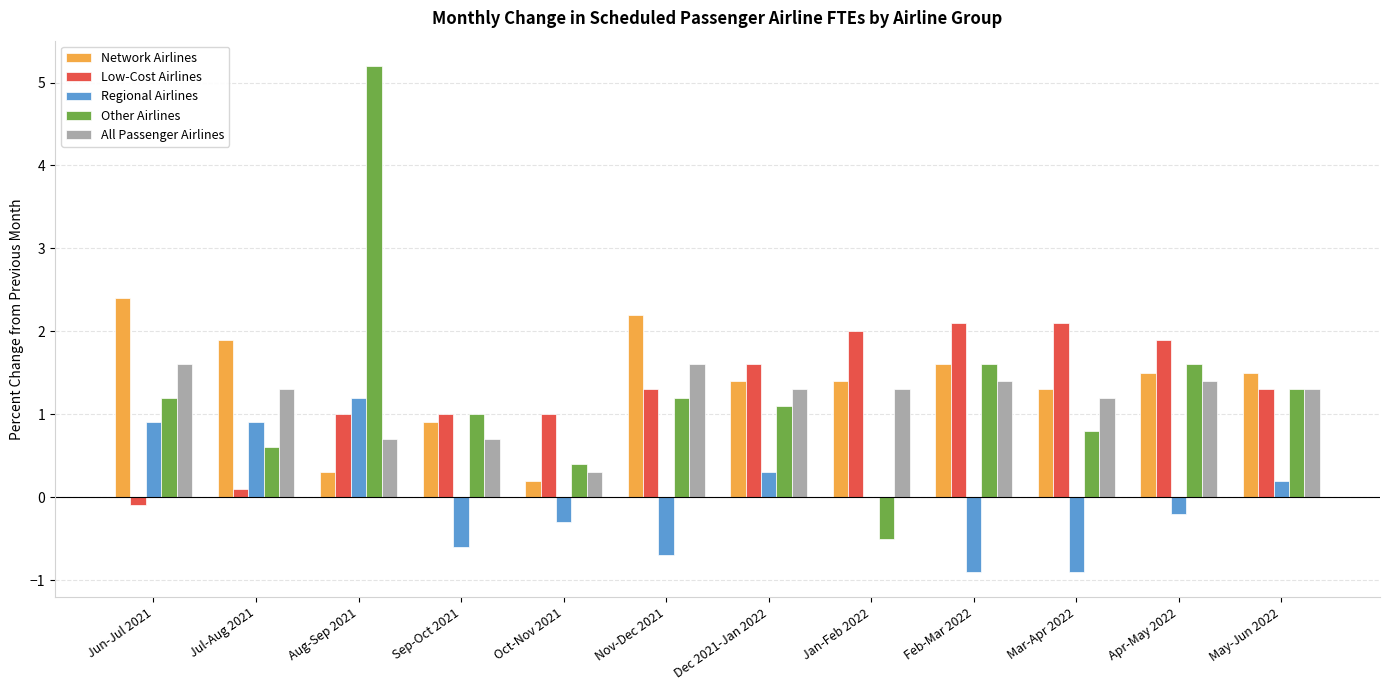

What is the greatest value displayed?

5.2